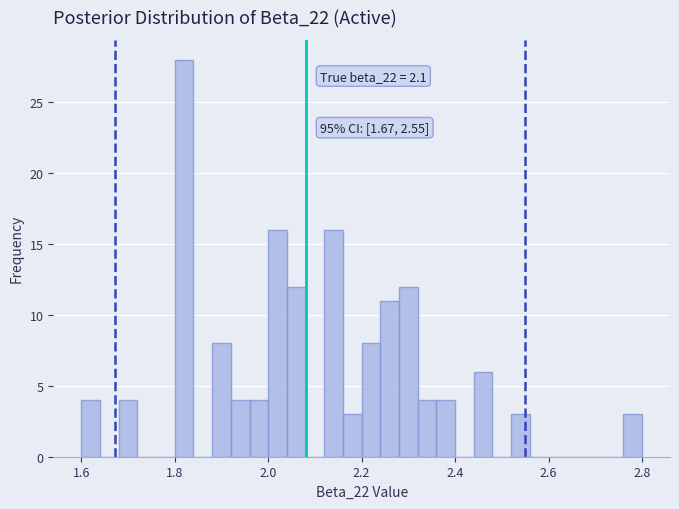

Around what value on the x-axis is the tallest bar? Give the approximate position of its centre, as read against the axis.

1.82